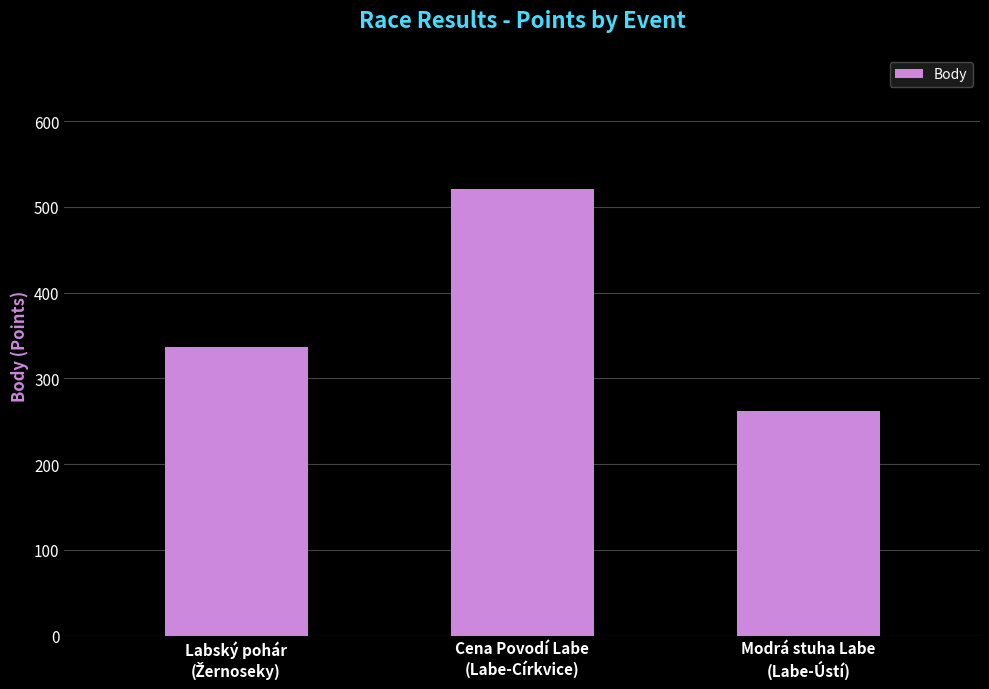

What is the value of the 2nd bar from the left?

521